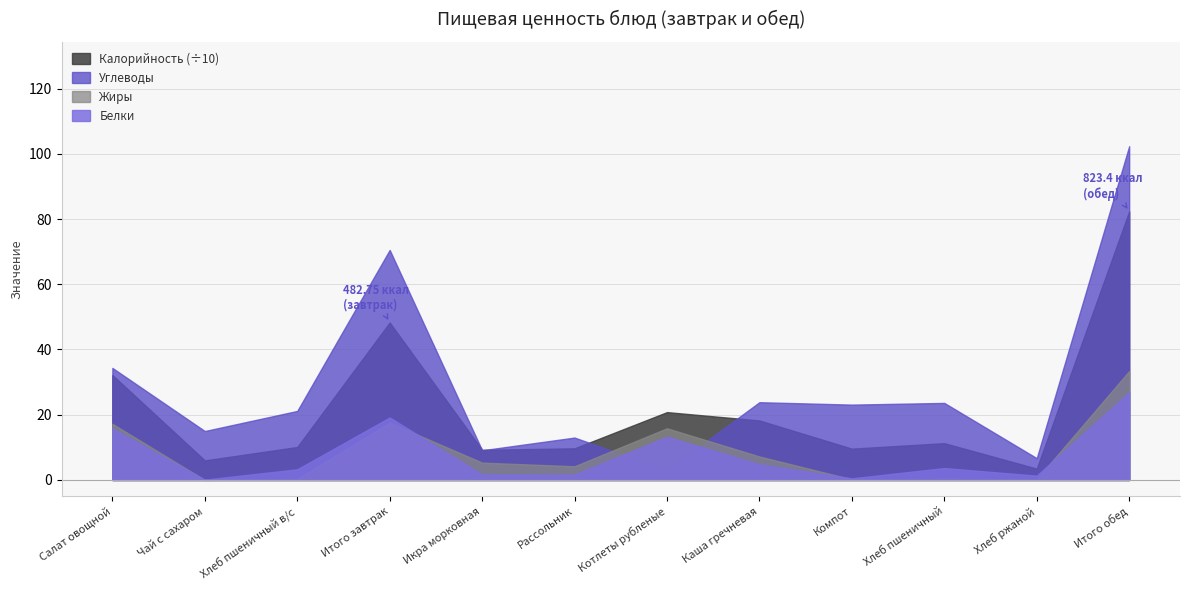

How many data points in Углеводы are less than 23?

6